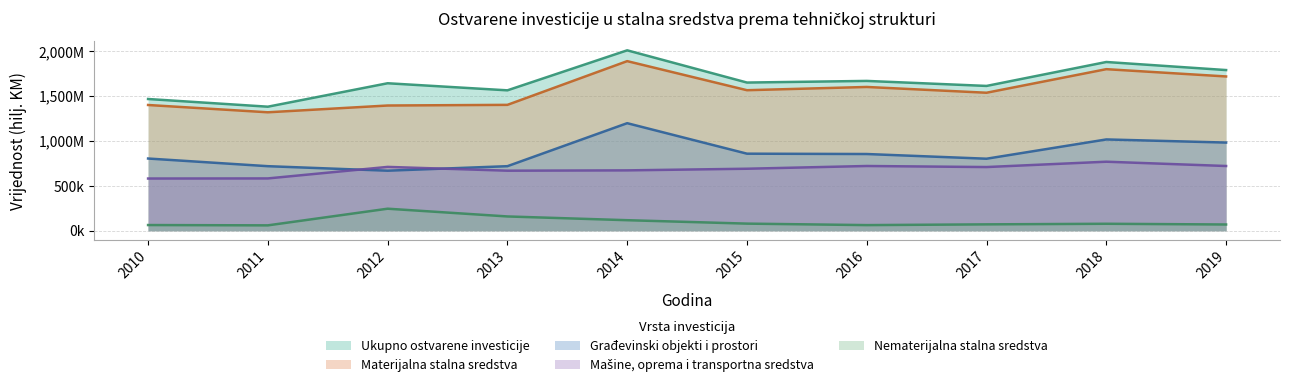

The value of Nematerijalna stalna sredstva at 2018 is 77823. True or false?

True